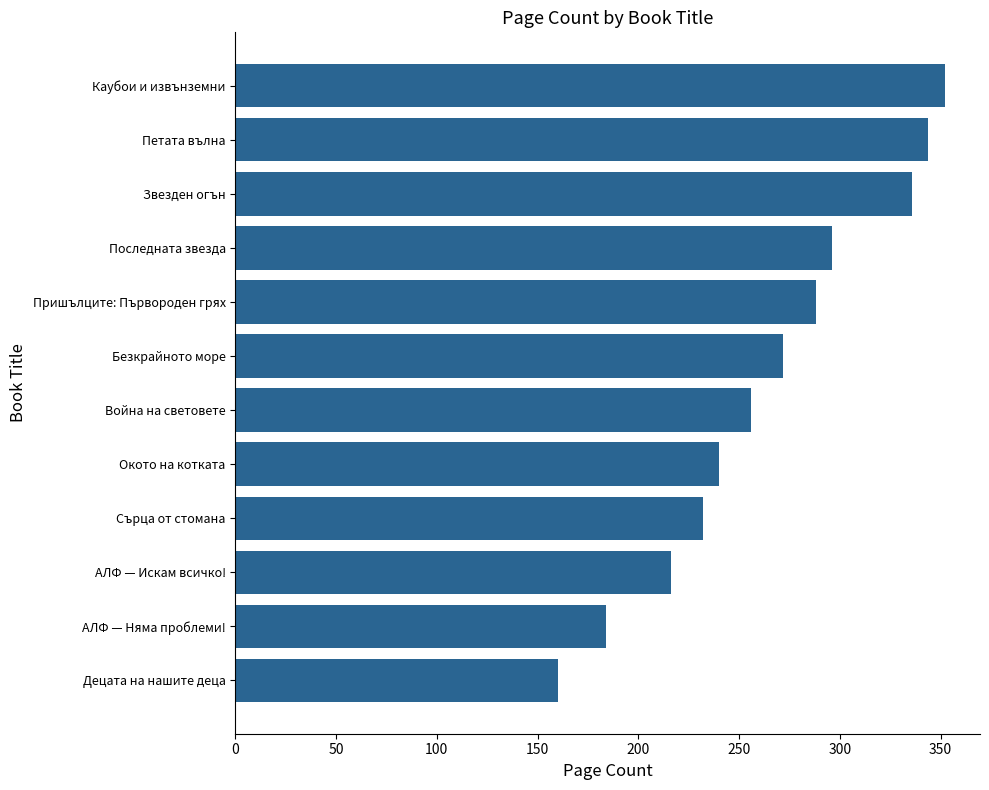

What value does the data have at Безкрайното море, to the nearest 10?

270